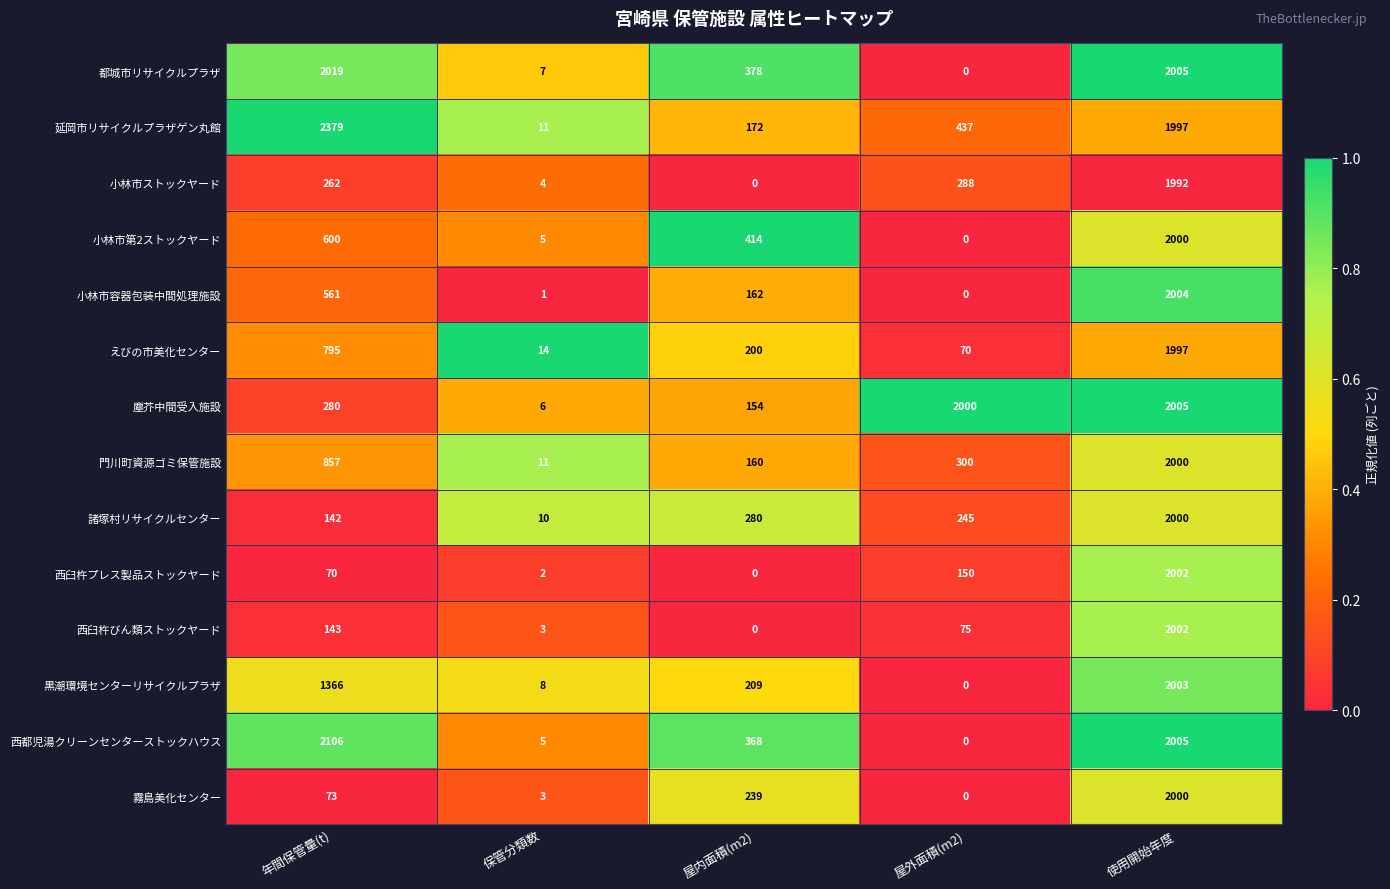

Rank the series at 年間保管量(t) from highest to lowest value.

延岡市リサイクルプラザゲン丸館, 西都児湯クリーンセンターストックハウス, 都城市リサイクルプラザ, 黒潮環境センターリサイクルプラザ, 門川町資源ゴミ保管施設, えびの市美化センター, 小林市第2ストックヤード, 小林市容器包装中間処理施設, 塵芥中間受入施設, 小林市ストックヤード, 西臼杵びん類ストックヤード, 諸塚村リサイクルセンター, 霧島美化センター, 西臼杵プレス製品ストックヤード